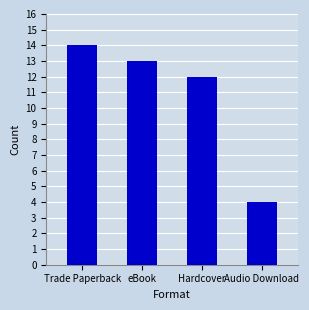

Reading left to right, transcribe all the data shown in this chart.

14	13	12	4